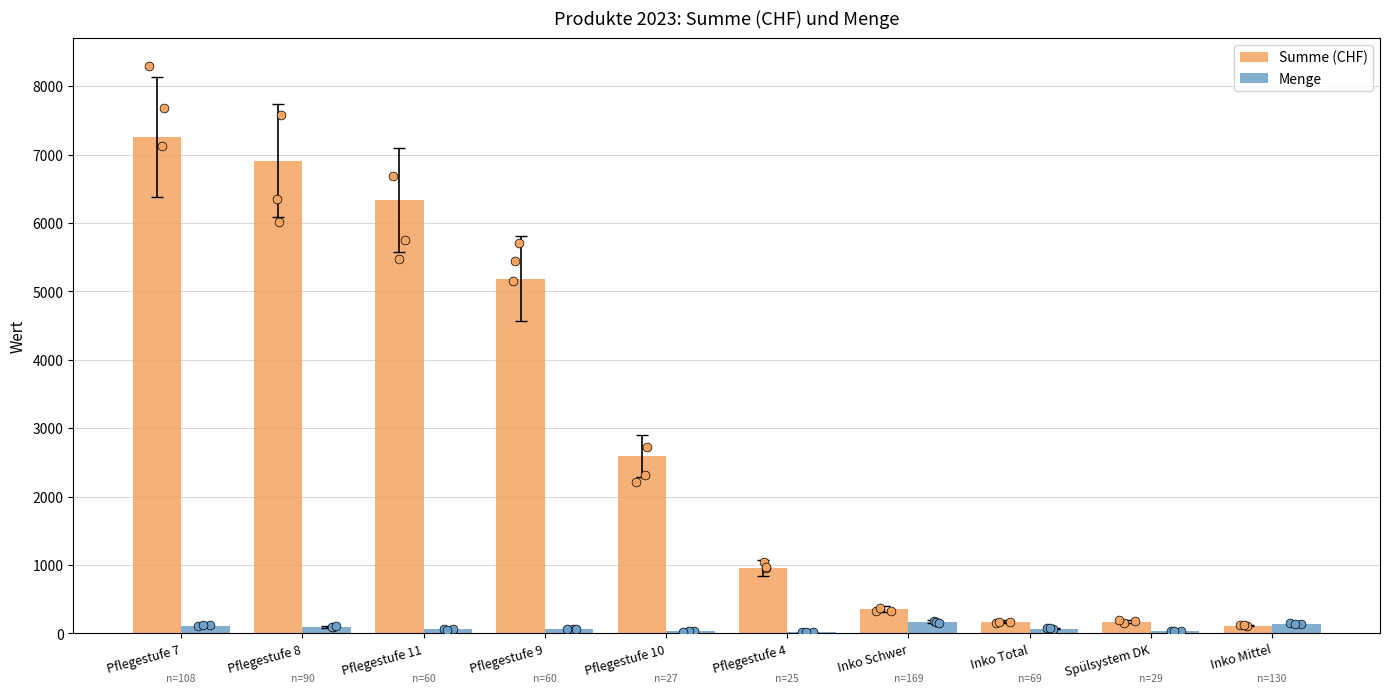

Which series contains the highest Y value?

Summe (CHF)